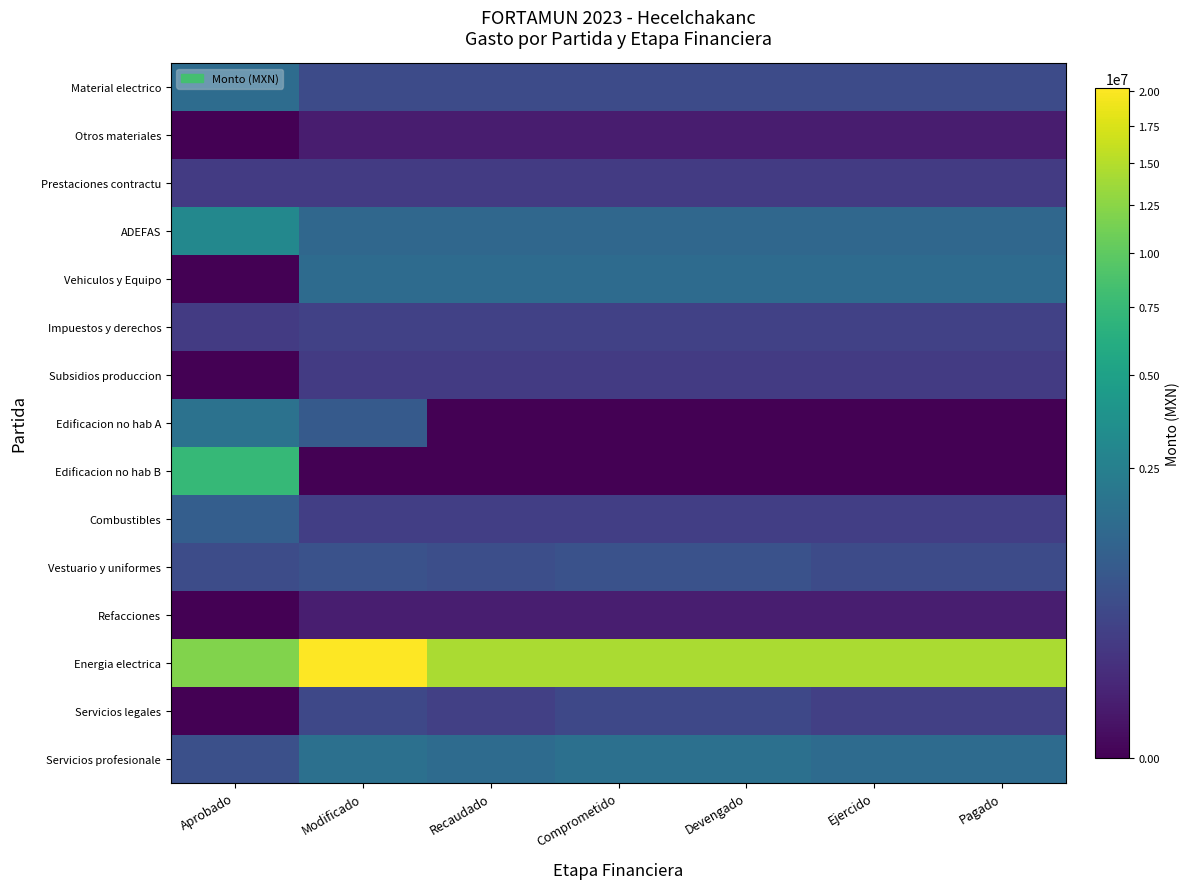

Which series has the largest range (max minus min)?

Energia electrica